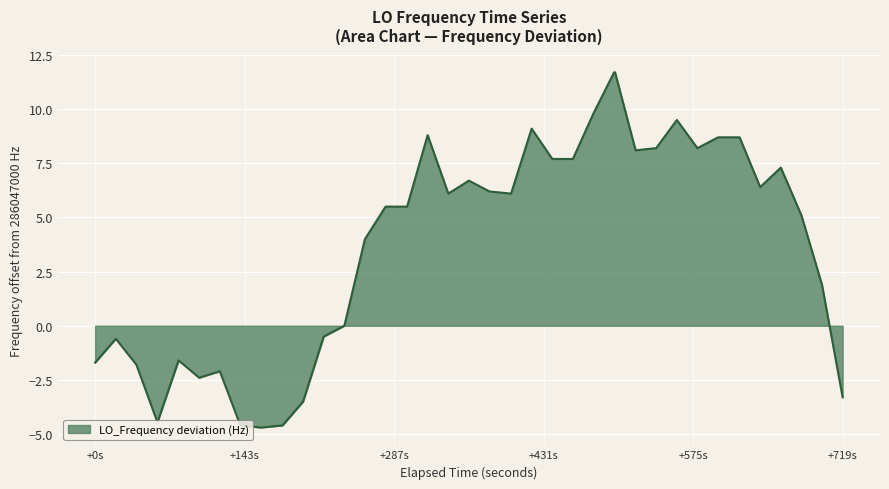

What is the minimum value shown in the chart?

-4.7